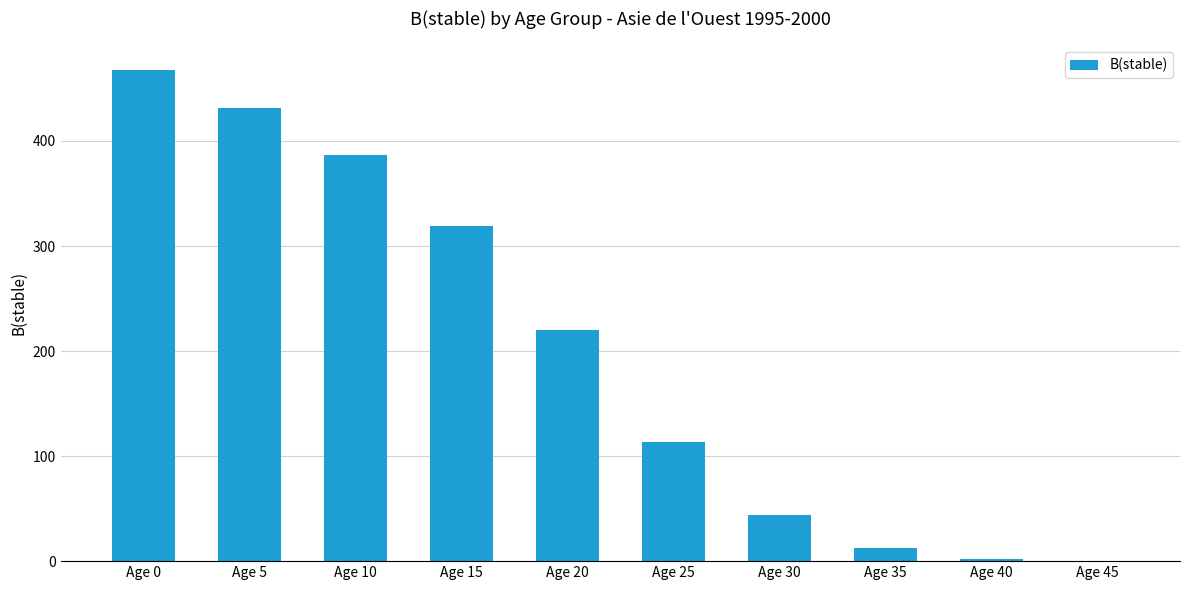

What is the ratio of the value at Age 30 to the value at Age 20?

0.2